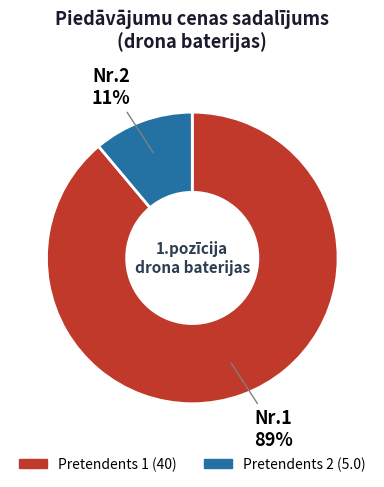

Is there a majority slice in this chart?

Yes